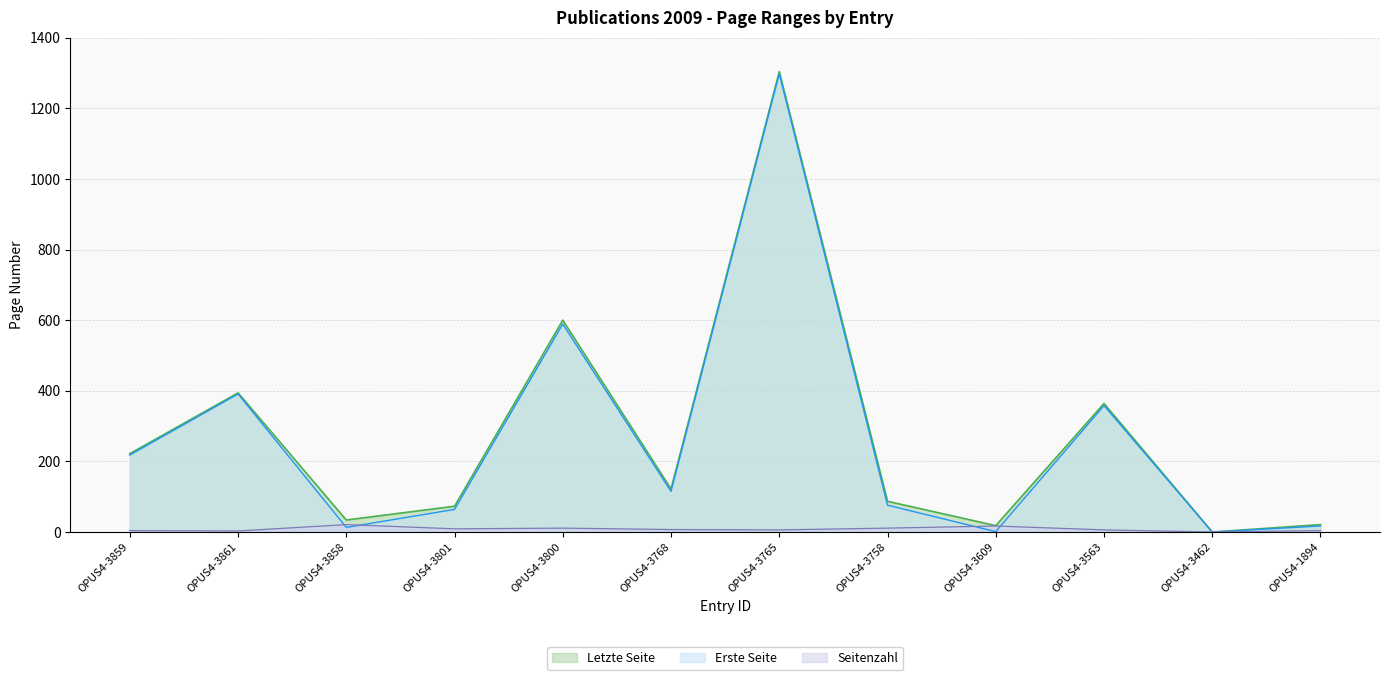

What is the total value across all series at OPUS4-3861?

788